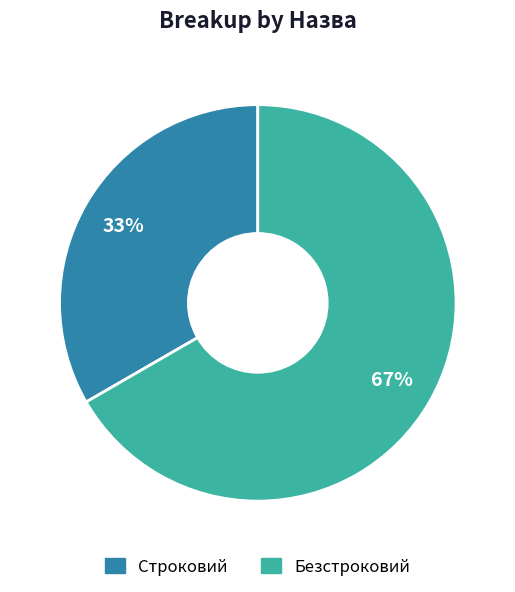

Is it true that Безстроковий is 67% of the pie?

True